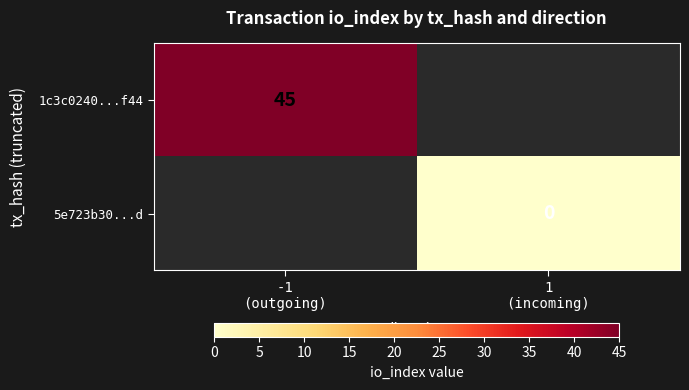

How many data points does each series have?

2